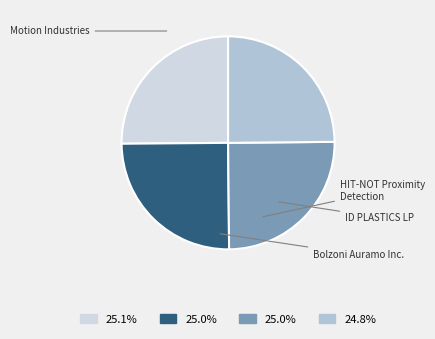

What is the total percentage of ID PLASTICS LP and HIT-NOT Proximity Detection?

50.0%